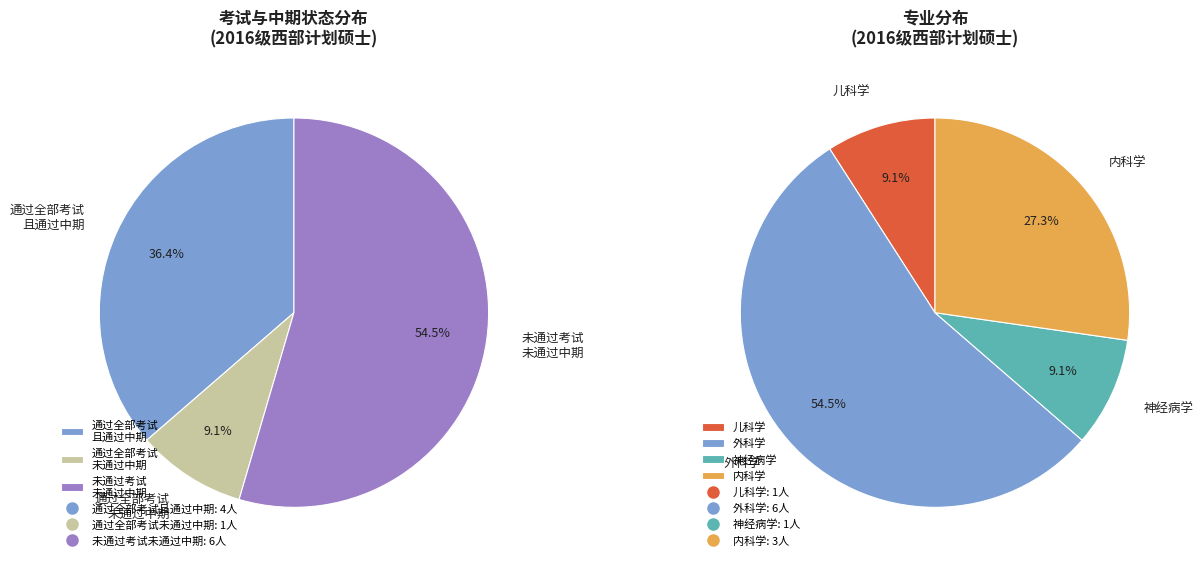

Which has a higher value, 通过全部考试/通过 or 未通过全部考试/未通过?

未通过全部考试/未通过